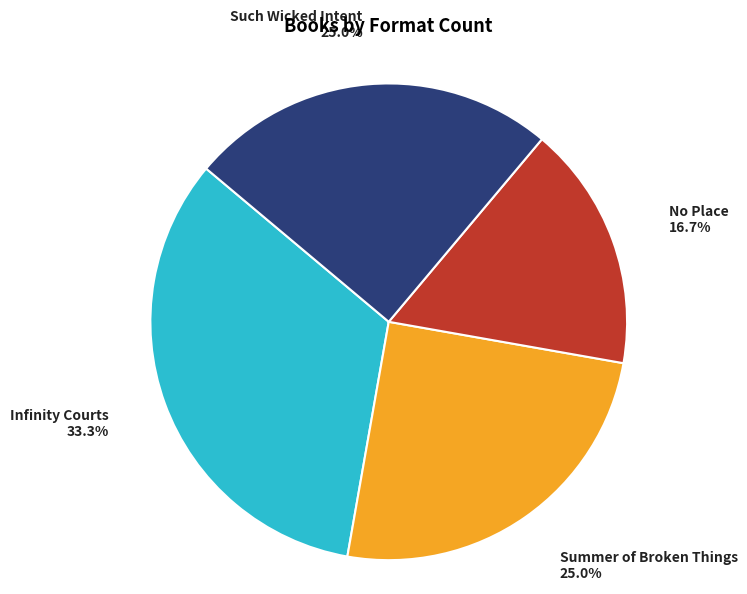

Is there a majority slice in this chart?

No